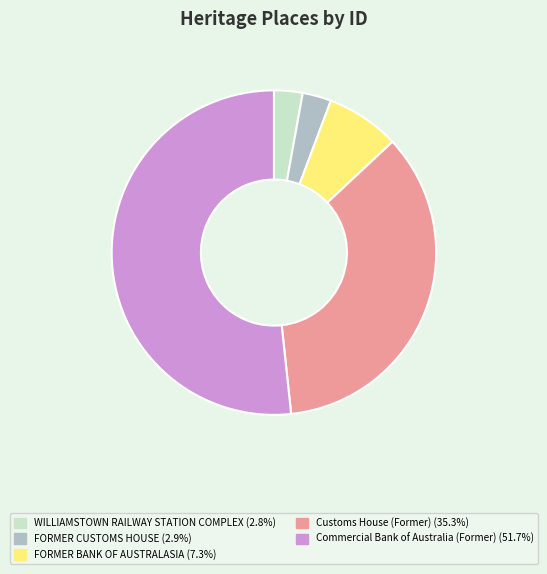

Which category has the biggest portion of the pie?

Commercial Bank of Australia (Former)